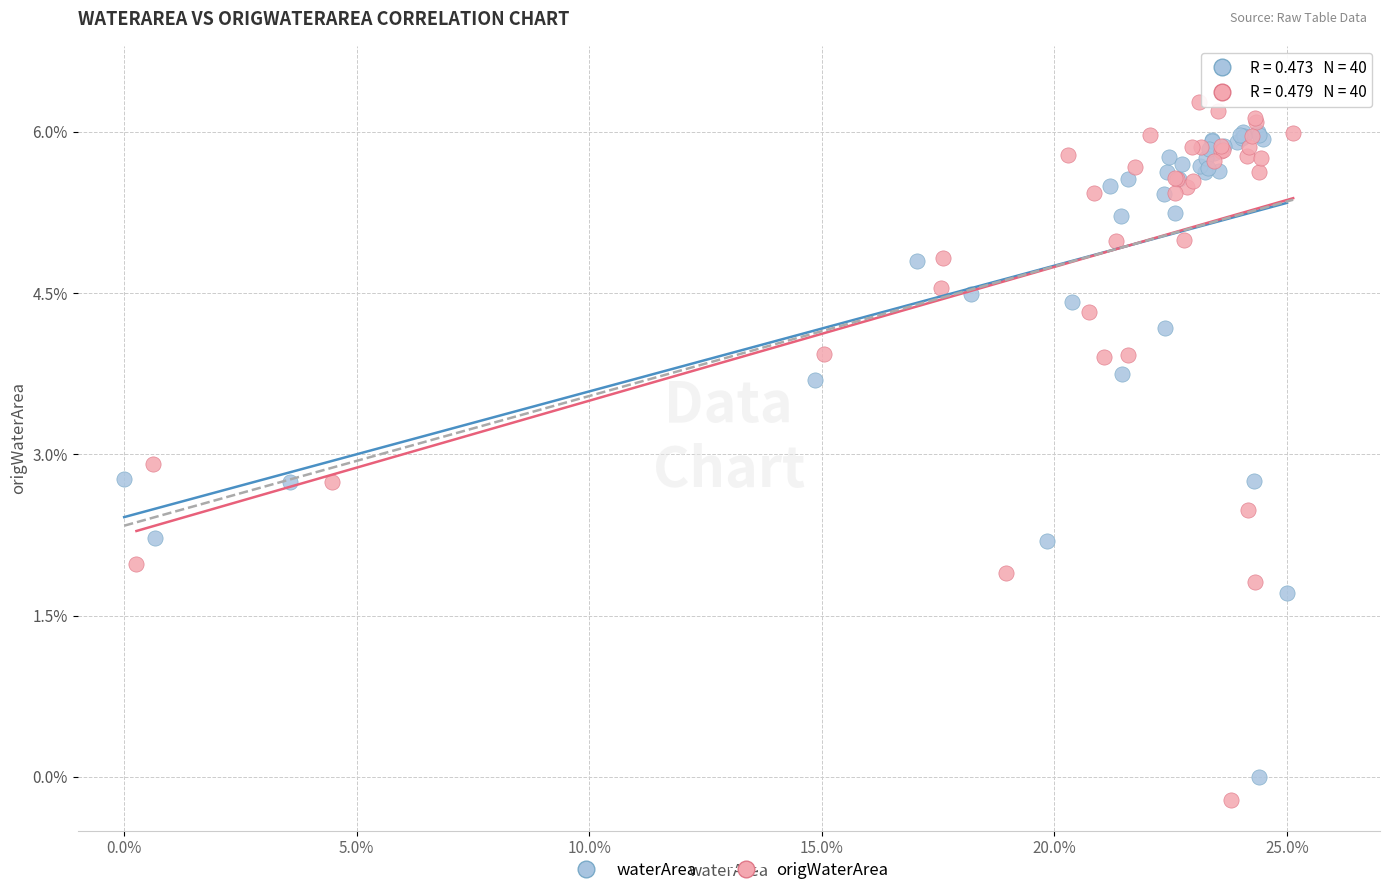

Which series contains the highest Y value?

origWaterArea